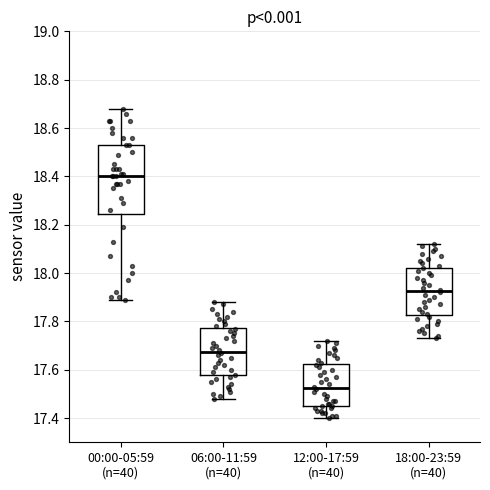

Which box has the lowest median line?

12:00-17:59 (n=40)